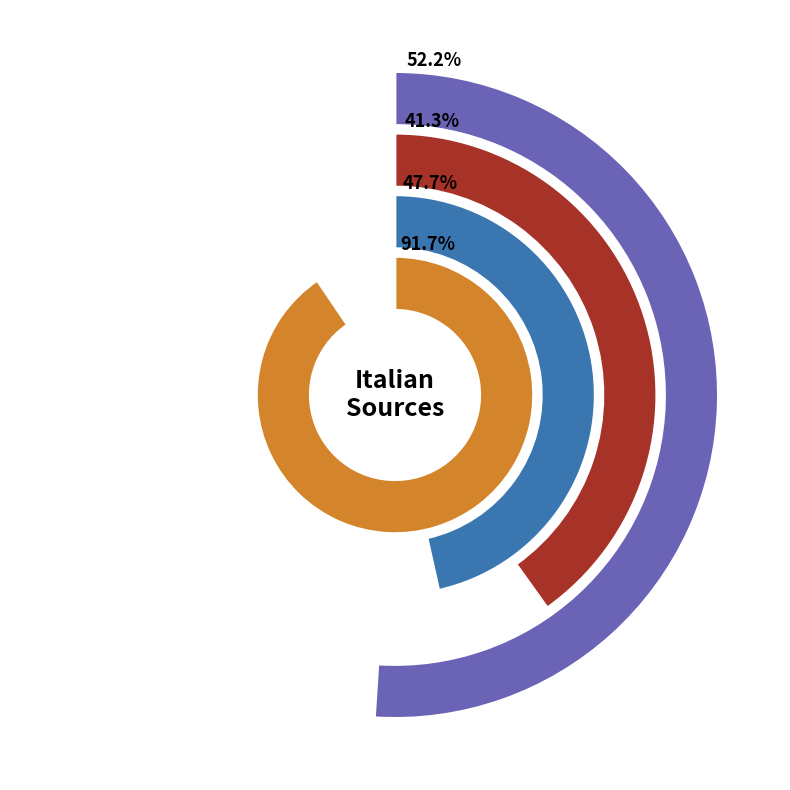

Does Rank 5 account for over 50% of the chart?

No